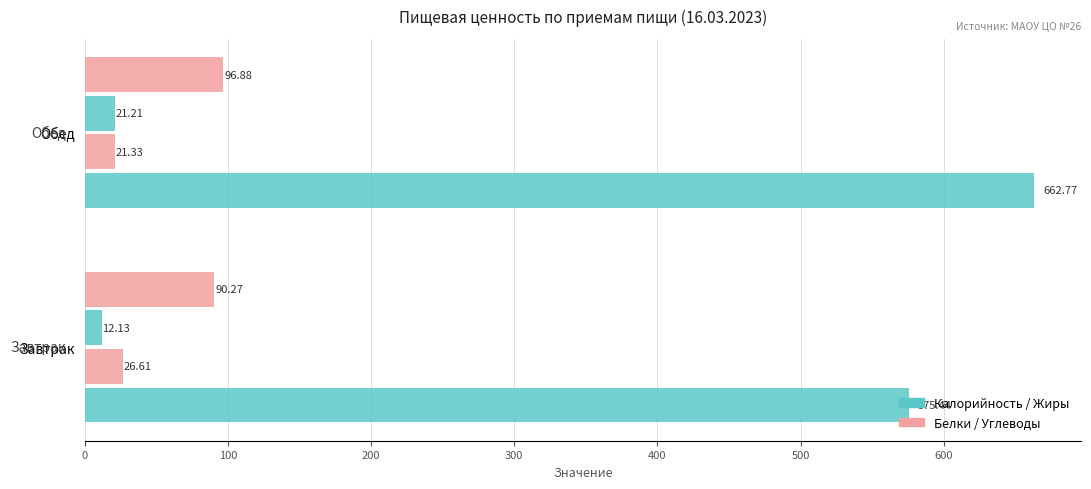

What is the value of the Белки bar at the 1st from the left?

26.6